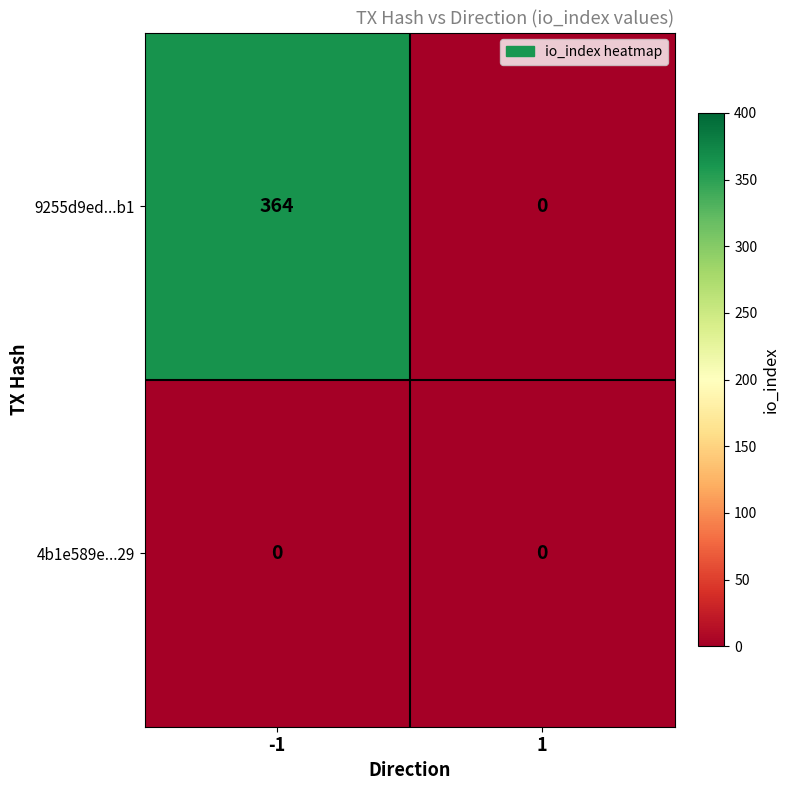

Reading left to right, extract all data points from this chart.

9255d9ed...b1: 364	0
4b1e589e...29: 0	0